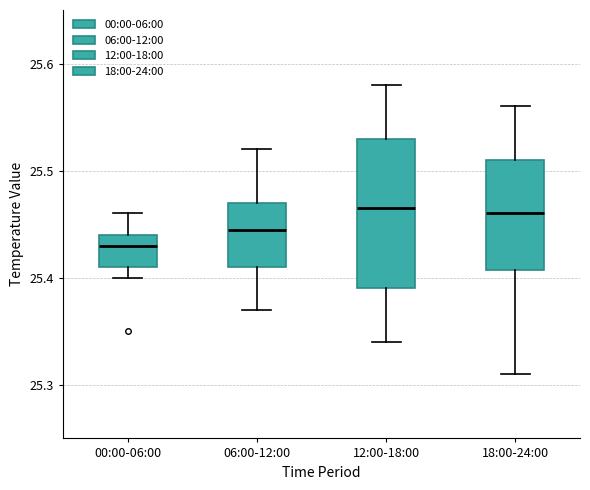

Reading left to right, read every box against the y-axis: the position of its median line, the range the box covers, and the ends of its whiskers. The values are not printed on the chart, so give them approximately, as read against the axis.

00:00-06:00: median 25.43, box 25.41 to 25.44, whiskers 25.40 to 25.46
06:00-12:00: median 25.45, box 25.41 to 25.47, whiskers 25.37 to 25.52
12:00-18:00: median 25.47, box 25.39 to 25.53, whiskers 25.34 to 25.58
18:00-24:00: median 25.46, box 25.41 to 25.51, whiskers 25.31 to 25.56